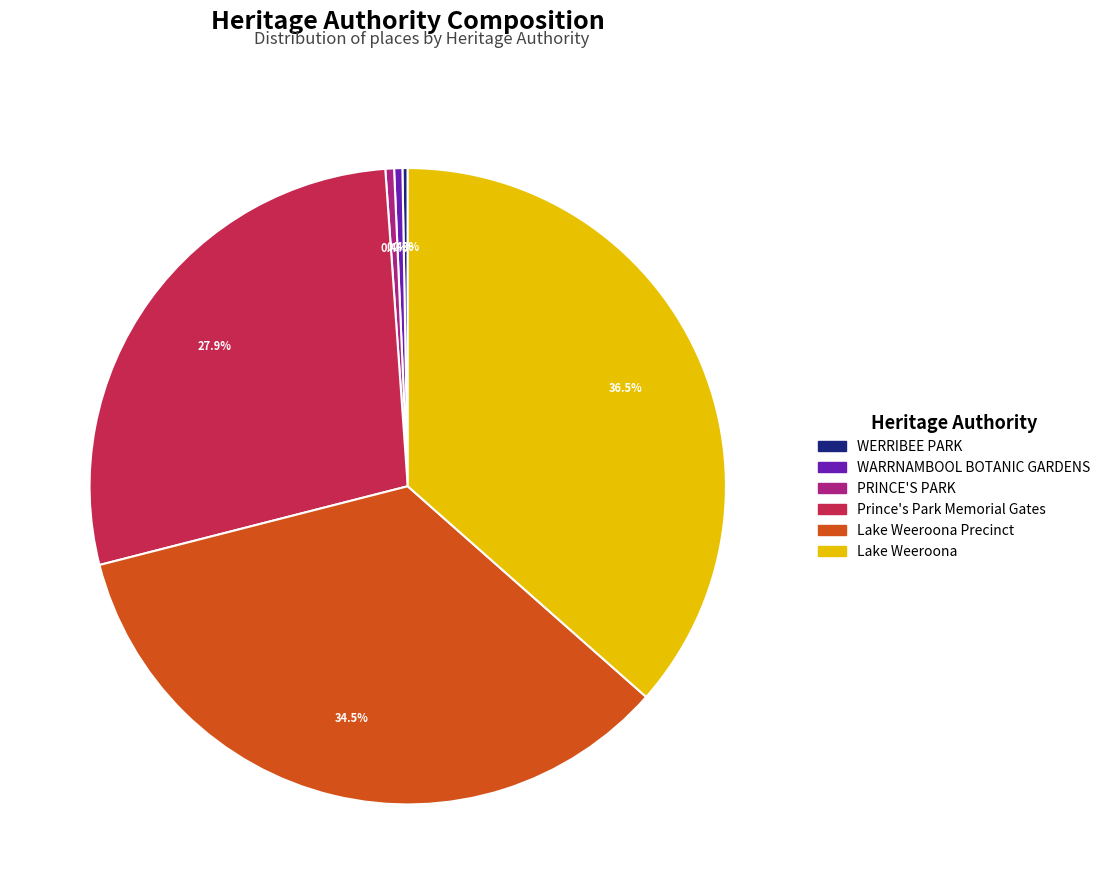

Which slice is the largest?

Lake Weeroona